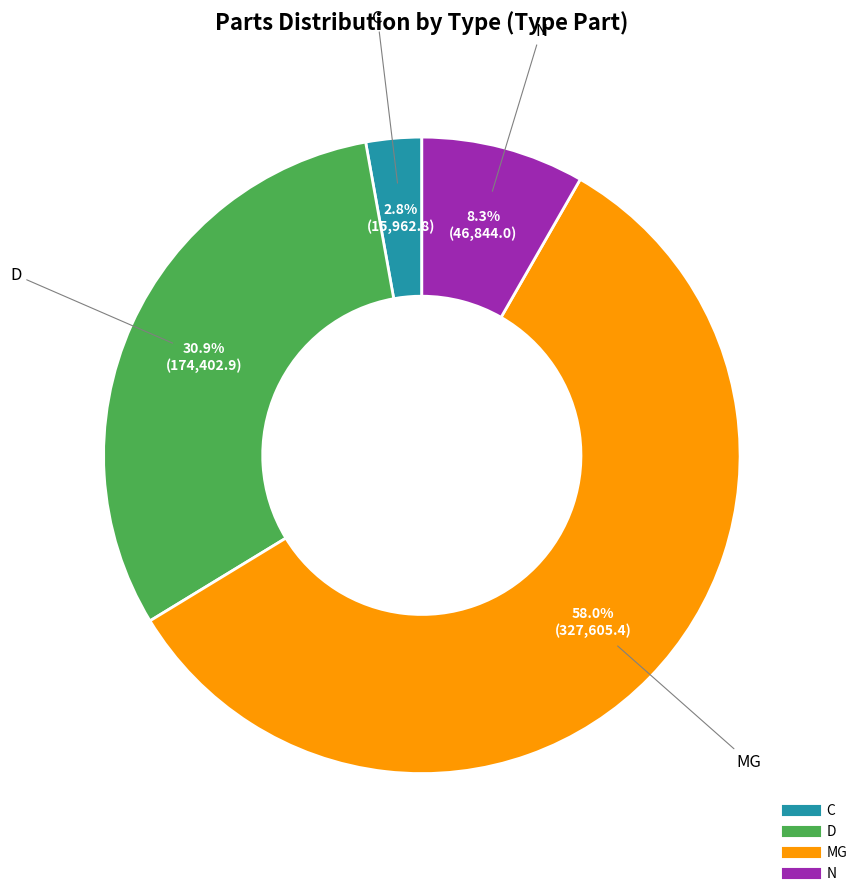

Which category has the smallest portion of the pie?

C